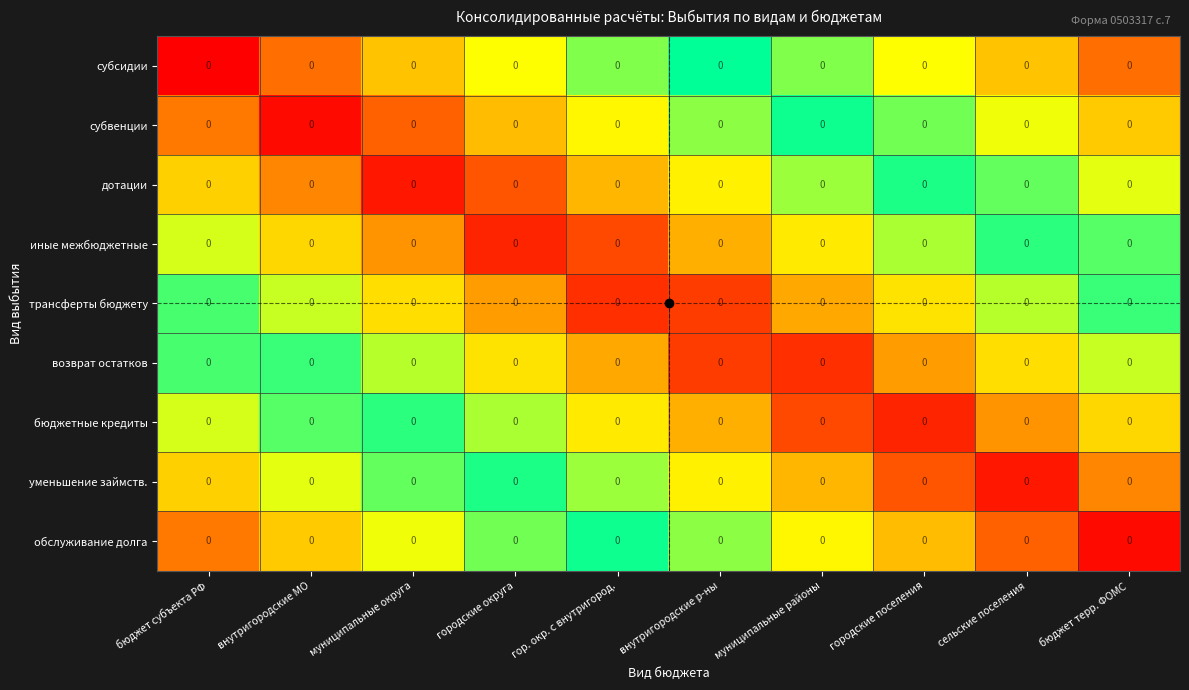

At which label does субвенции reach its minimum?

внутригородские МО